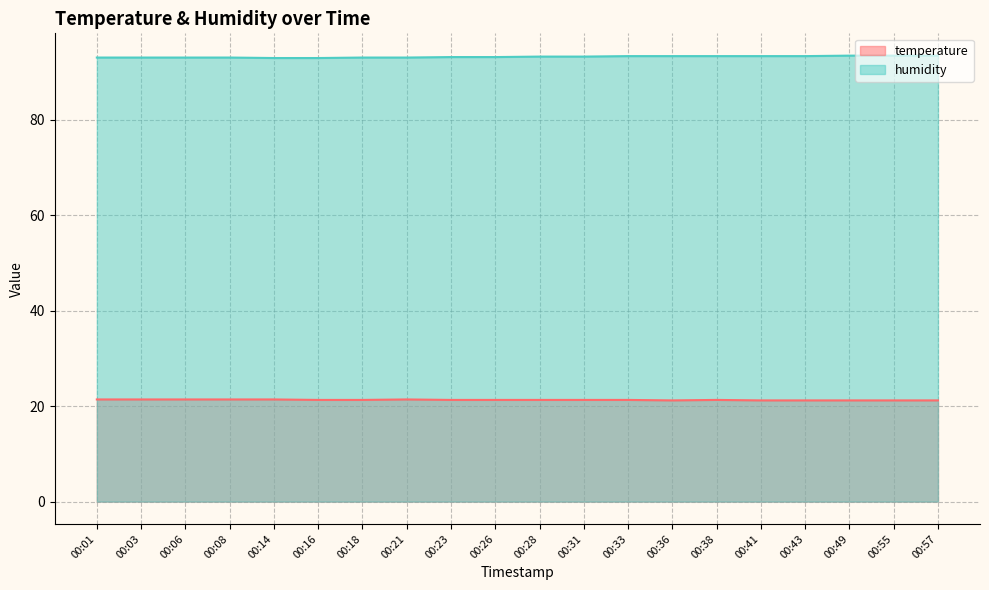

What is the value of the humidity point at the 9th from the left?

93.1